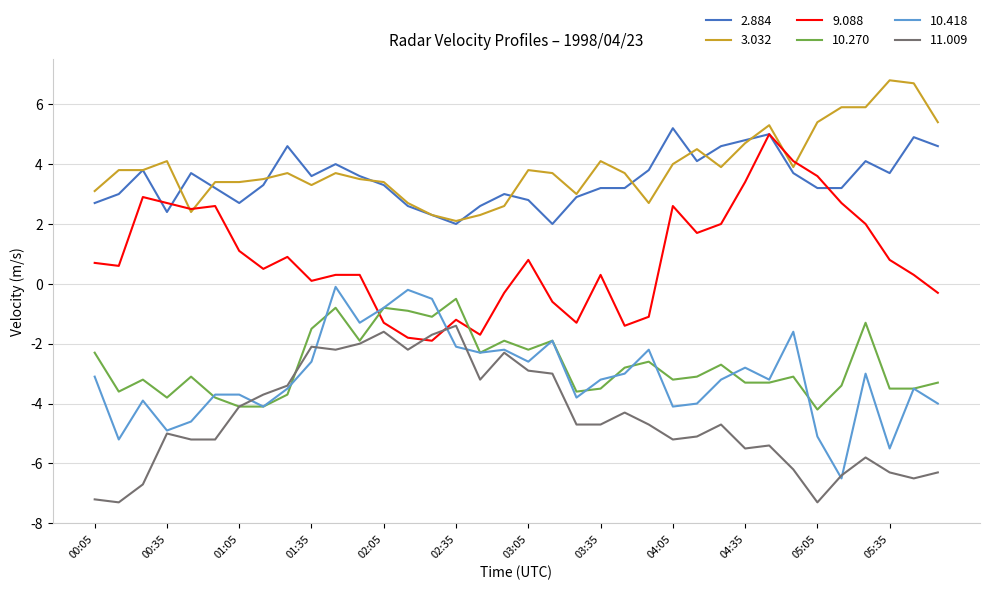

What are all the series names shown in the legend?

2.884, 3.032, 9.088, 10.270, 10.418, 11.009